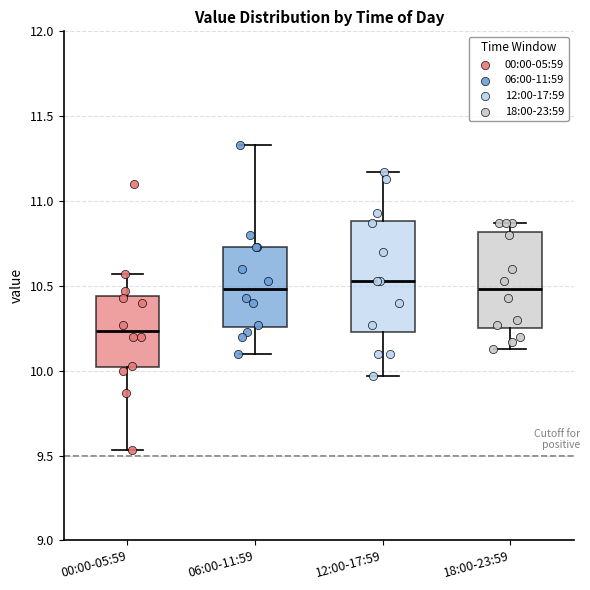

Where does the upper whisker of the box for 06:00-11:59 end on the y-axis? The values are not printed on the chart, so give them approximately, as read against the axis.

11.35